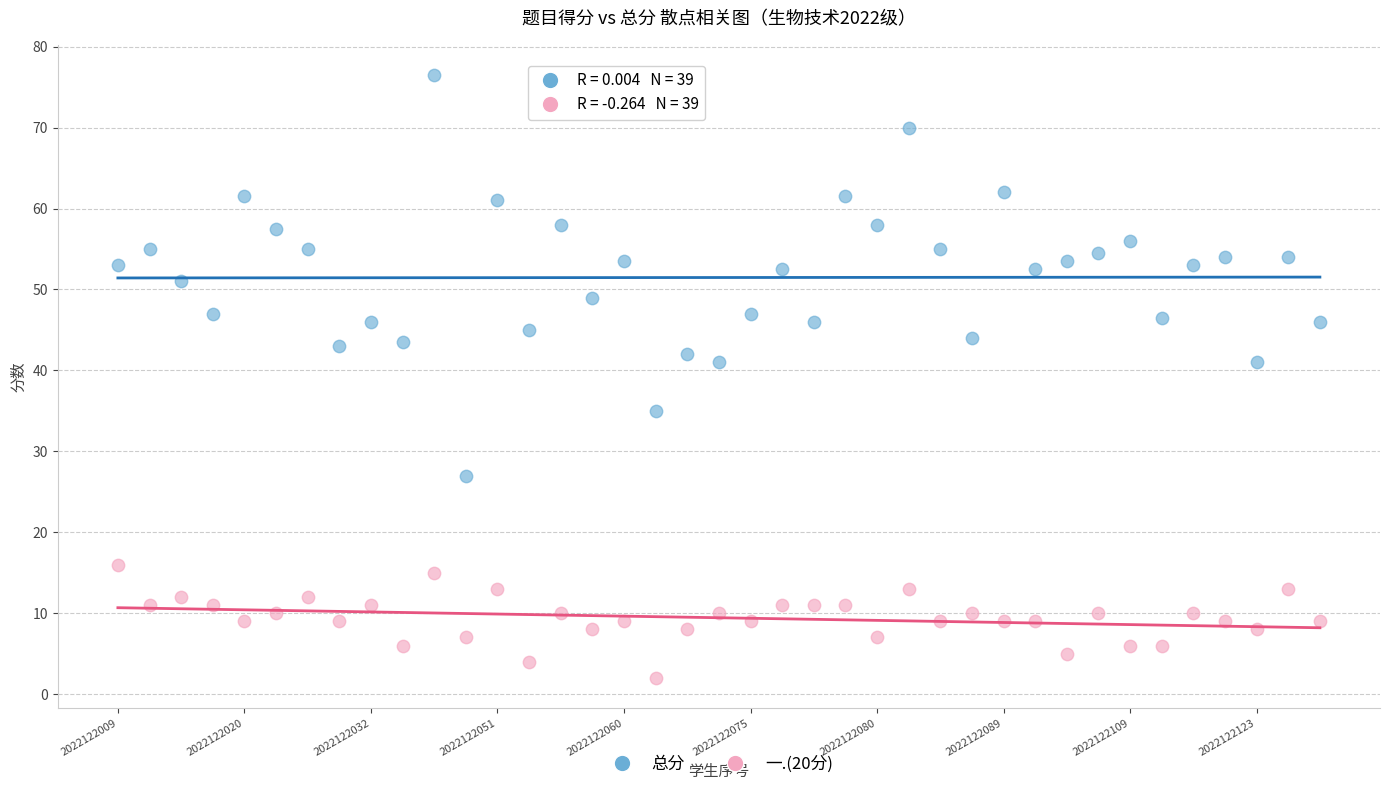

Which series contains the highest Y value?

总分